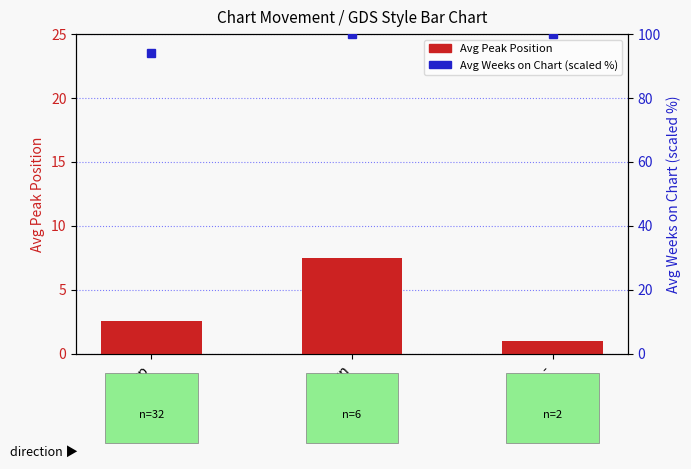

What is the sum of all Avg Weeks on Chart (scaled %) values?

294.0